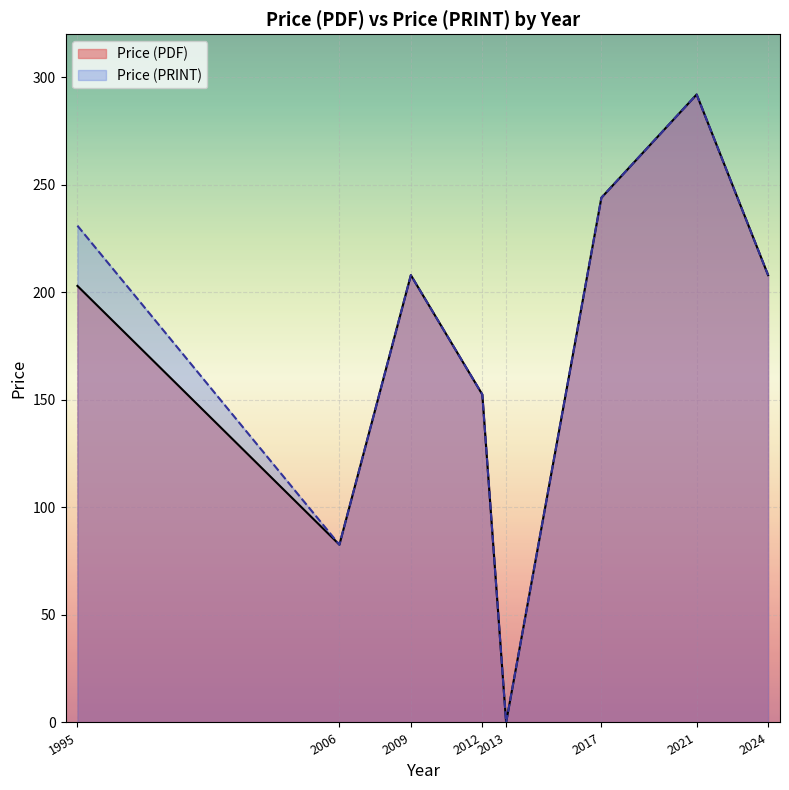

The value of Price (PRINT) at 2024 is 208. True or false?

True